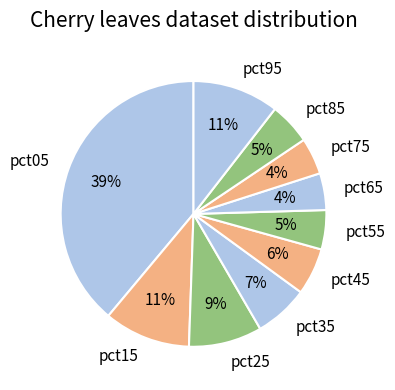

Is there a majority slice in this chart?

No